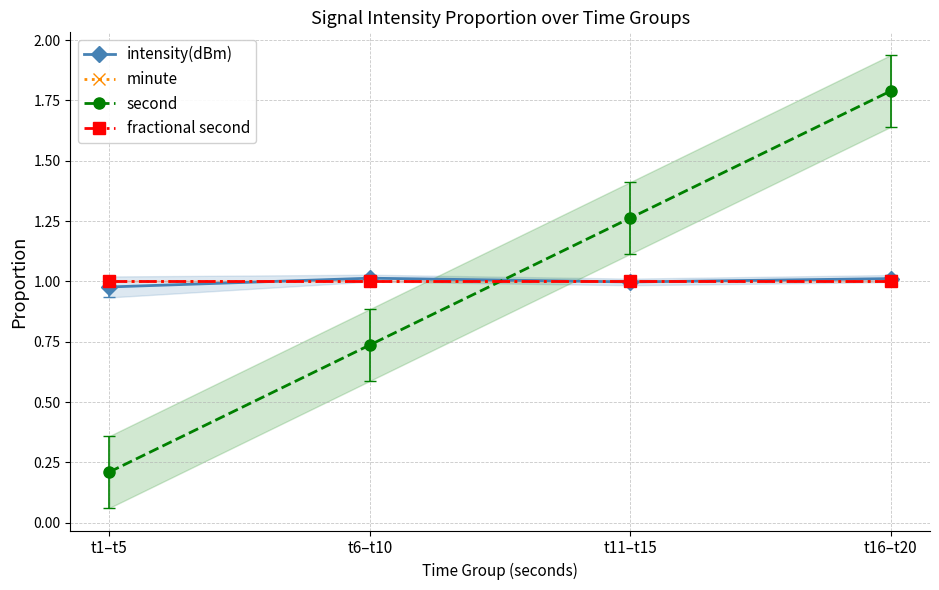

Which has a higher value, t16–t20 or t6–t10?

t6–t10